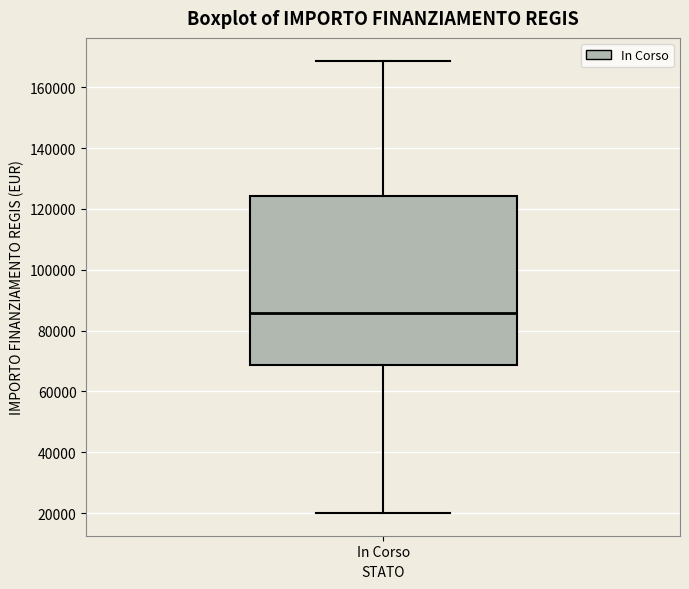

Transcribe this box plot: give where the median line is, the range the box spans, and where the two whiskers end, as read against the y-axis. The values are not printed on the chart, so give them approximately, as read against the axis.

median 86000, box 68000 to 124000, whiskers 20000 to 168000